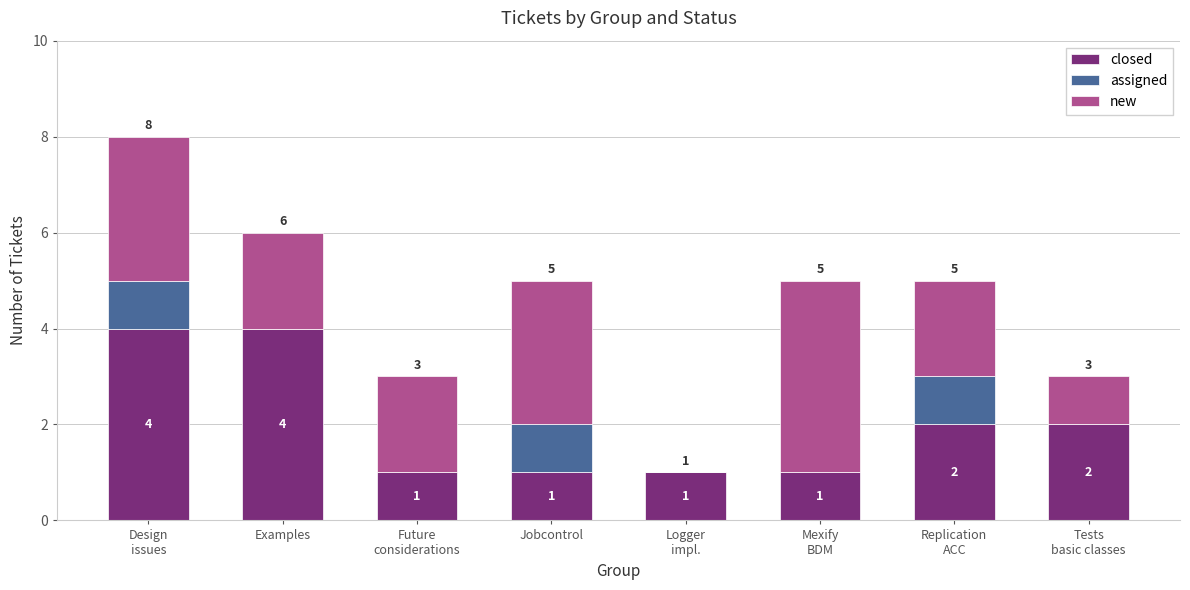

The closed series shows 0 at Future
considerations. True or false?

False